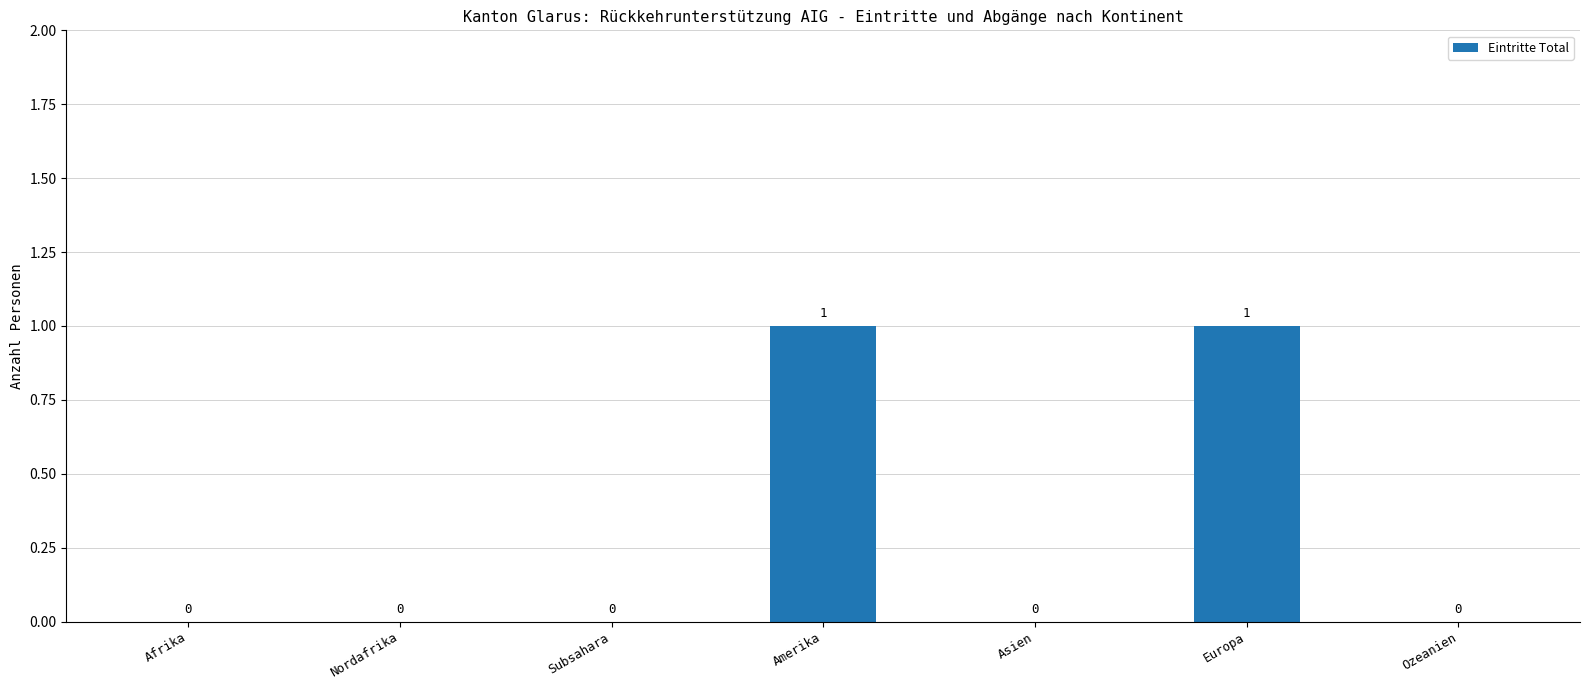

The value at Ozeanien is 0. True or false?

True